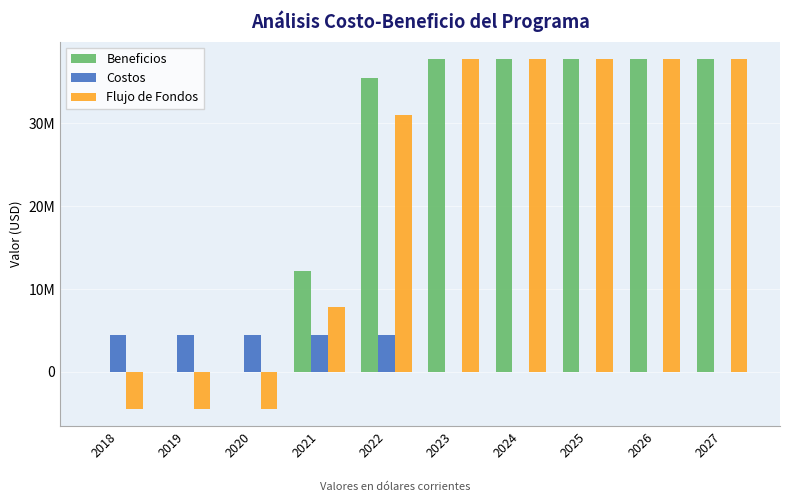

At which category does the chart reach its minimum across all series?

2018